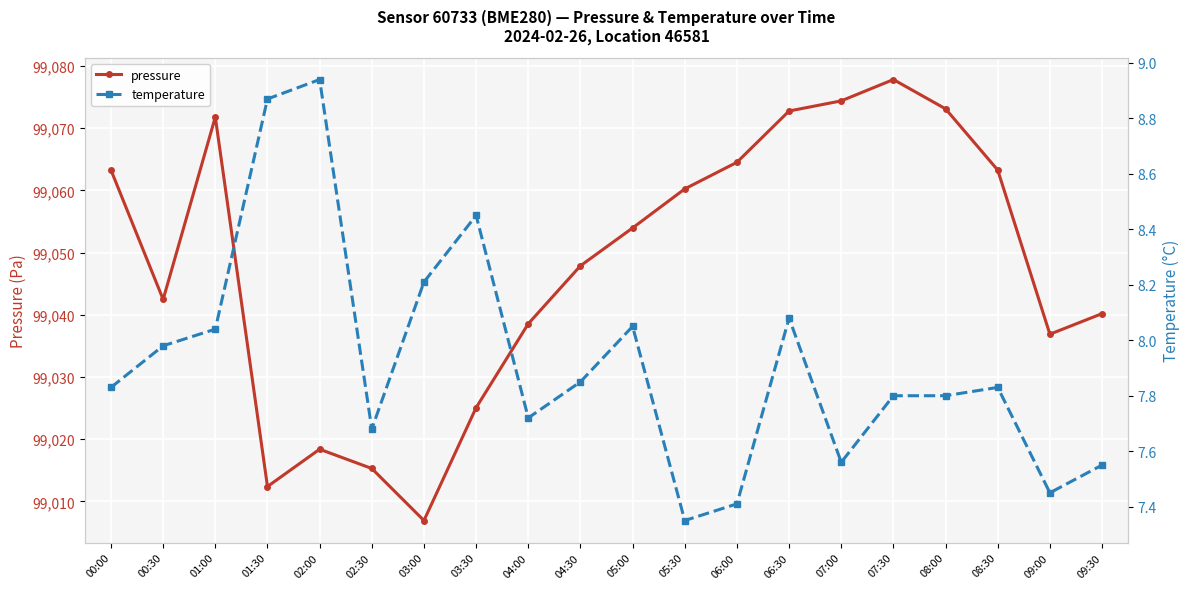

What is the sum of the pressure values at 03:00 and 03:30?

198032.0